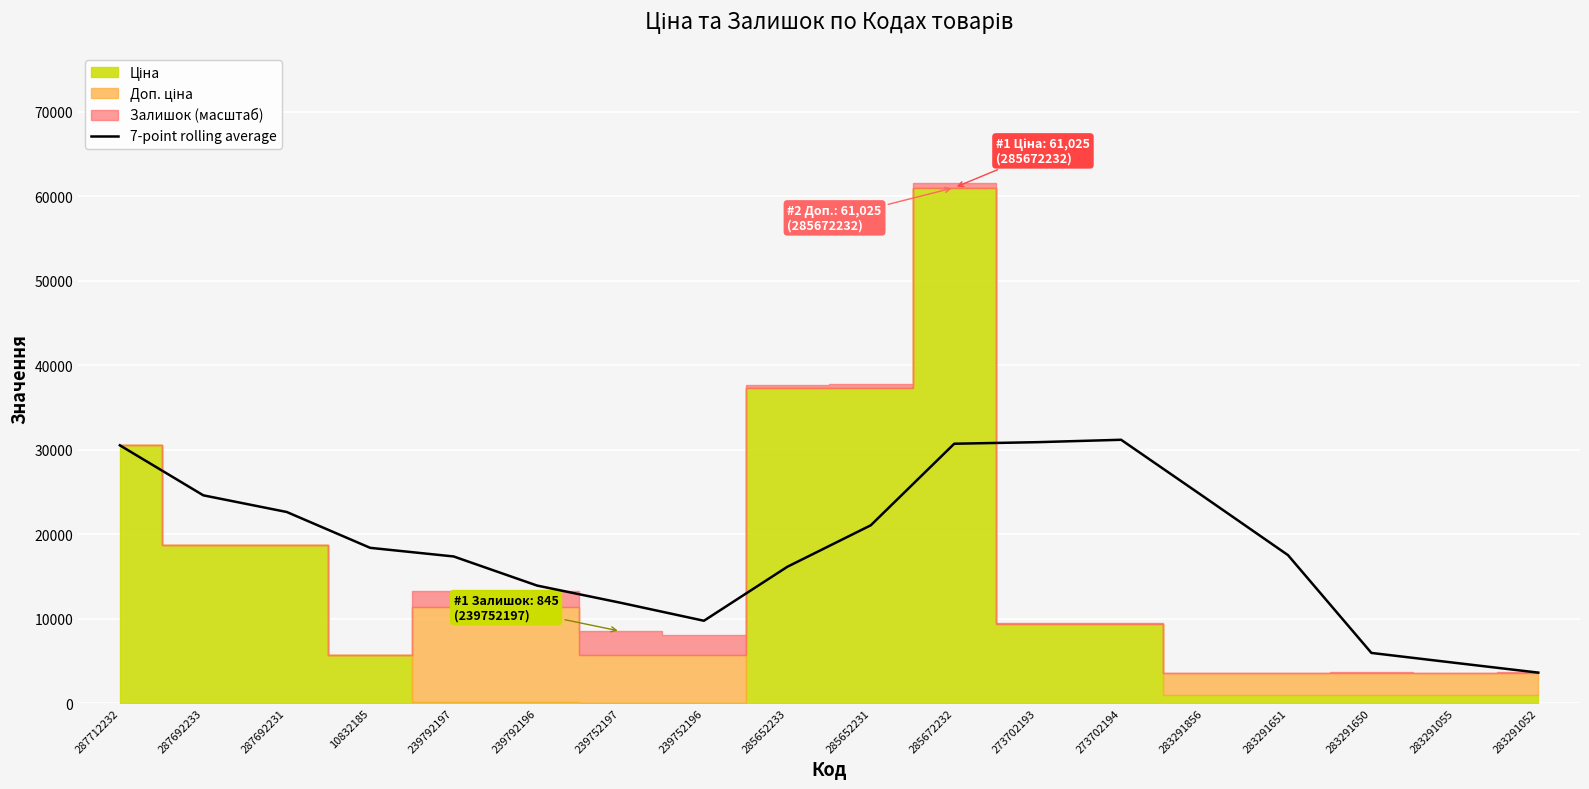

What is the change in value from 239752196 to 283291856?

+14623.7